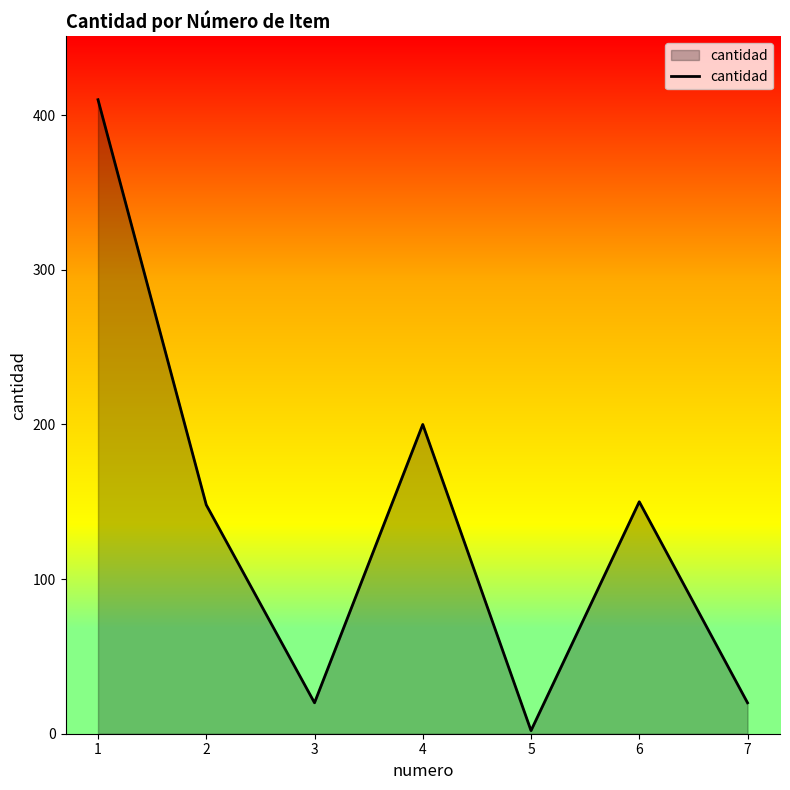

Is it true that the value at 2 is 86?

False